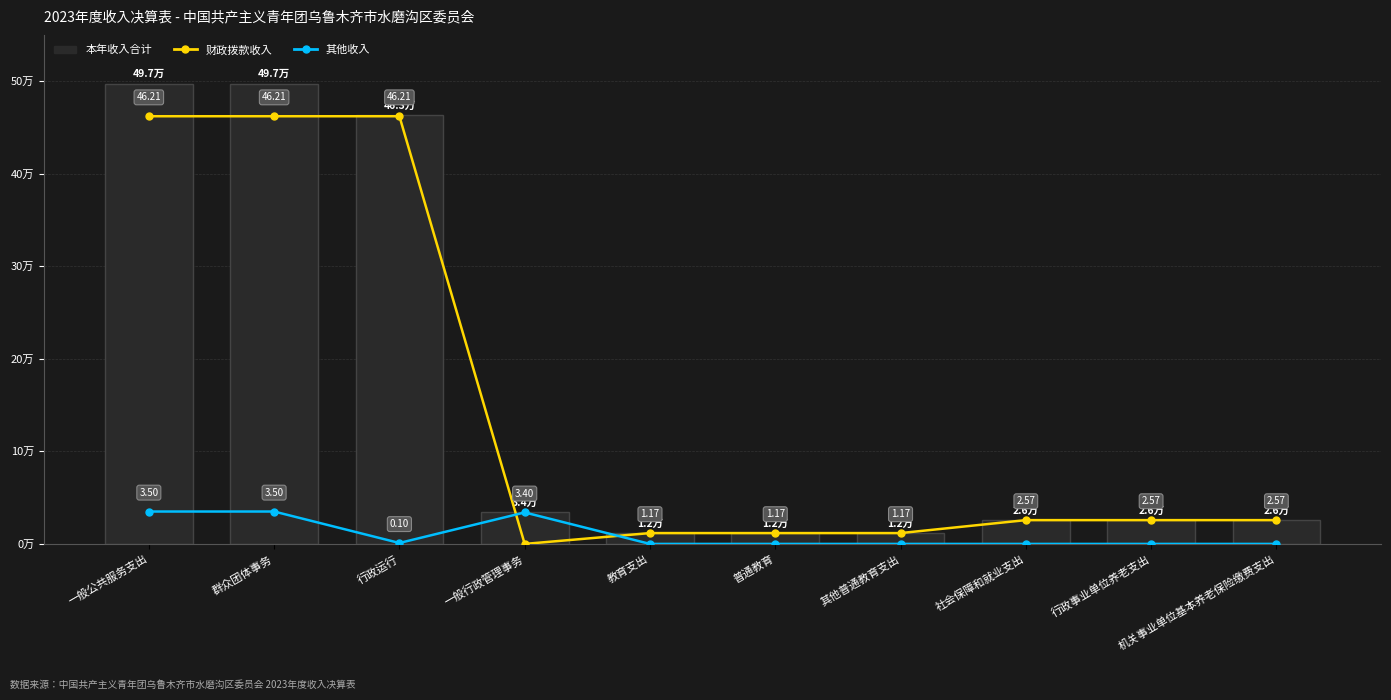

The 其他收入 series shows 0.0 at 社会保障和就业支出. True or false?

True